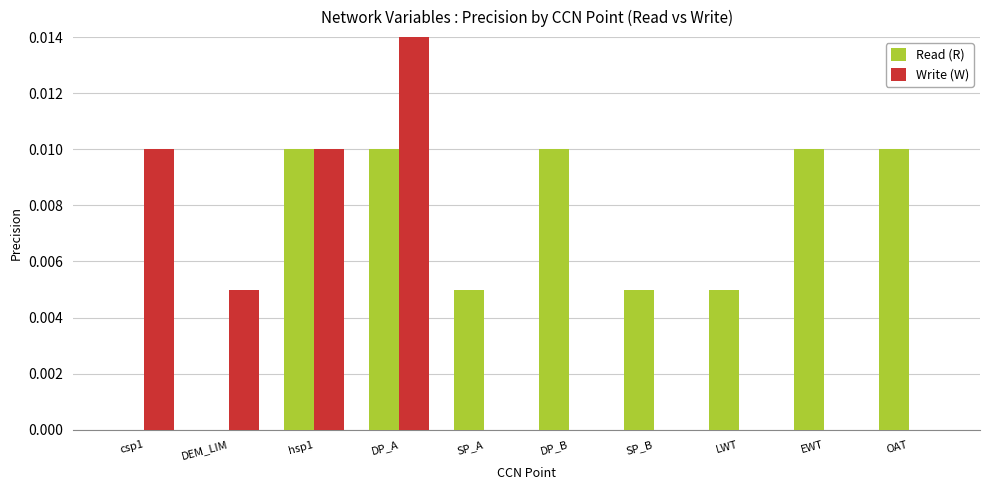

How many data points in Read (R) are above 0?

8